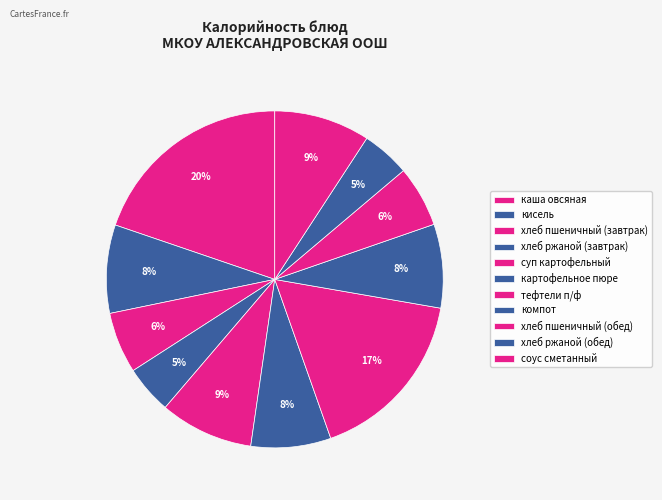

Is it true that каша овсяная is 20% of the pie?

True